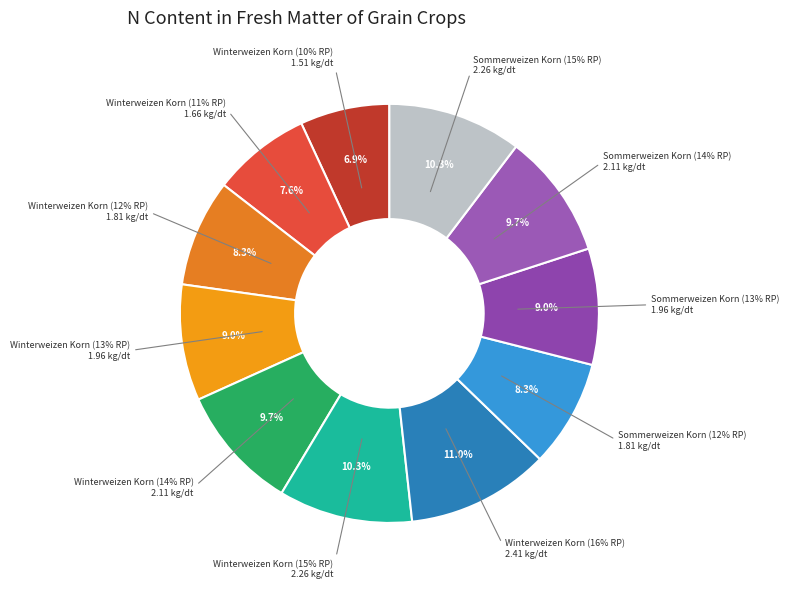

To the nearest percent, what is the average slice percentage?

9%